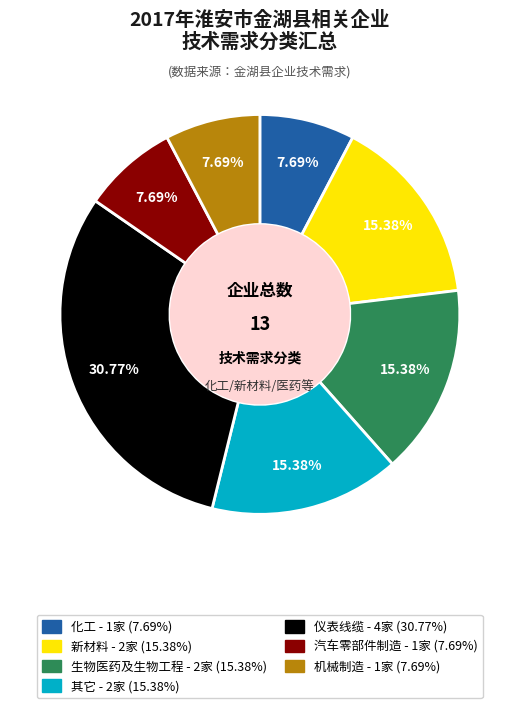

Does any single category account for the majority?

No